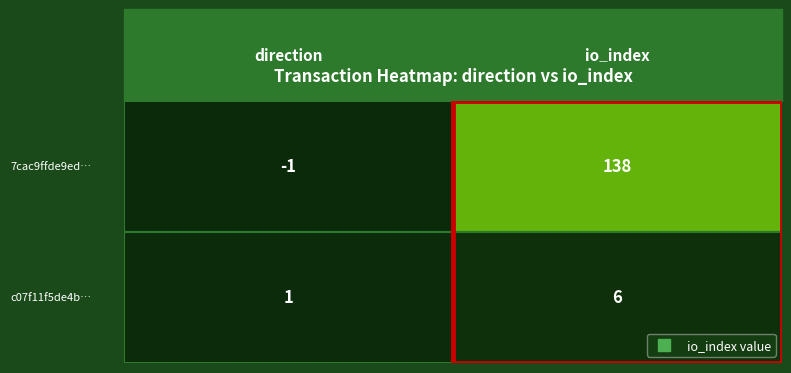

Between 0 and 1, which is larger?

1